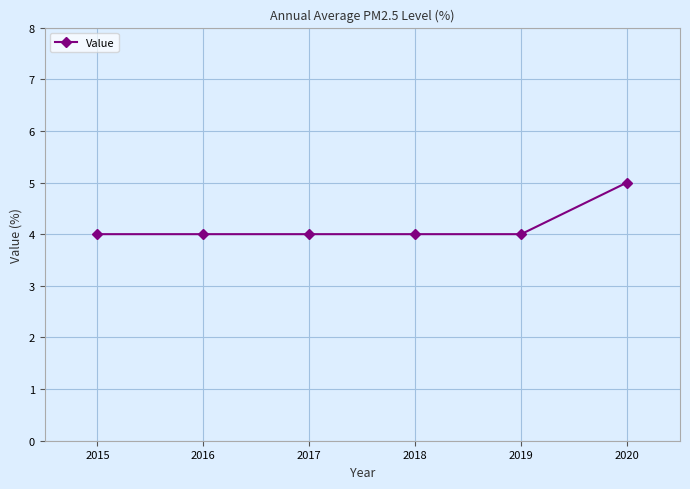

What is the change in value from 2017 to 2020?

+1